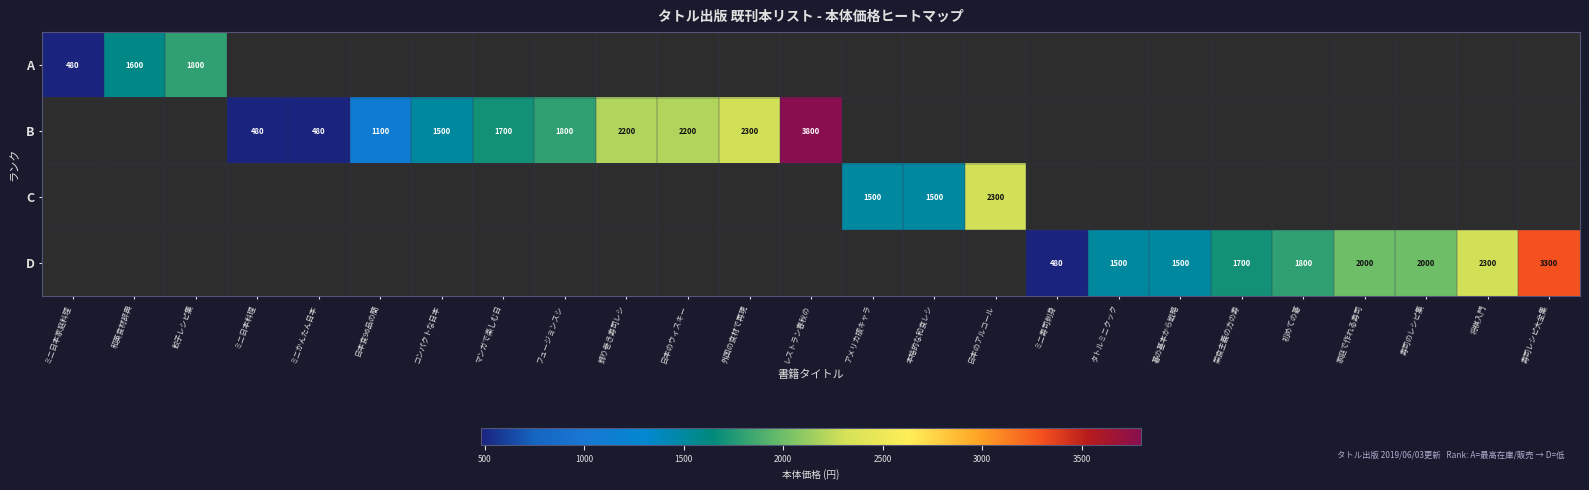

At how many categories does at least one series exceed 1914?

9